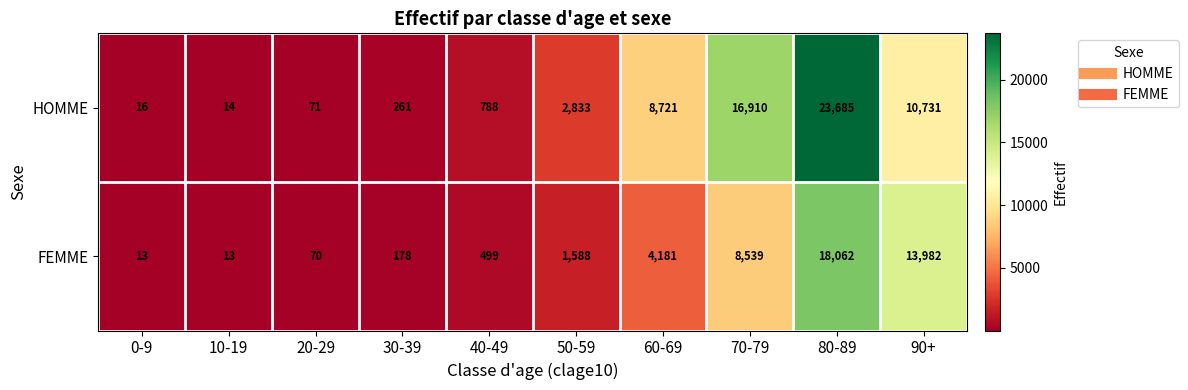

The HOMME series shows 7 at 10-19. True or false?

False